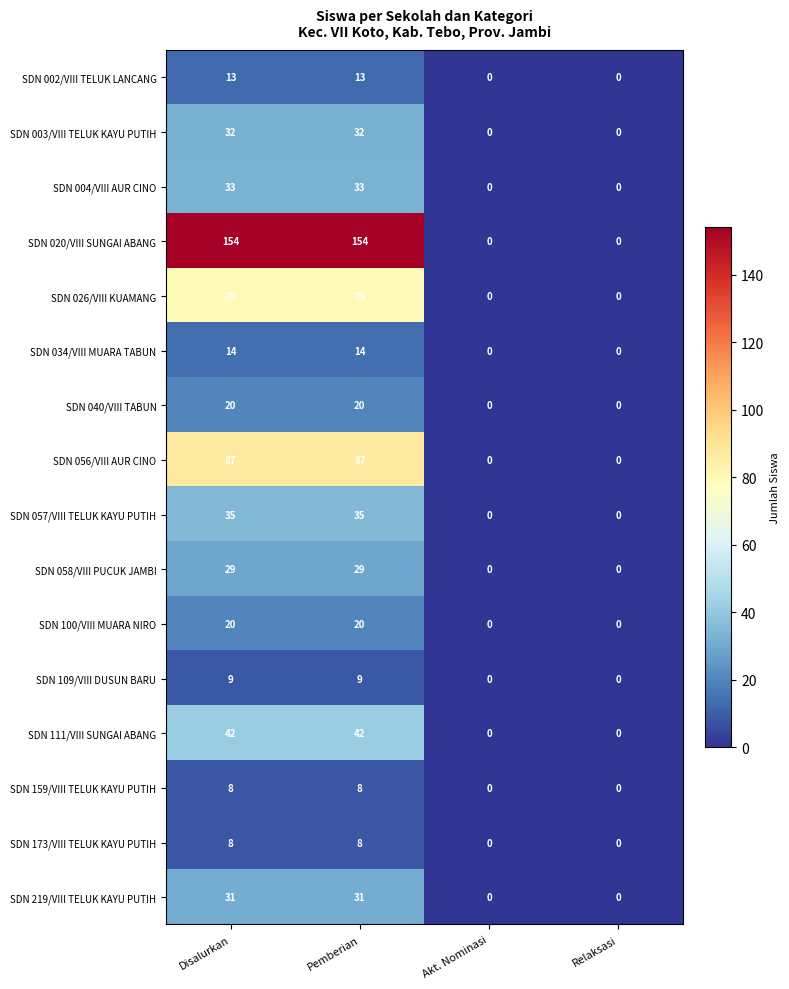

Which series has the widest spread of values?

SDN 020/VIII SUNGAI ABANG